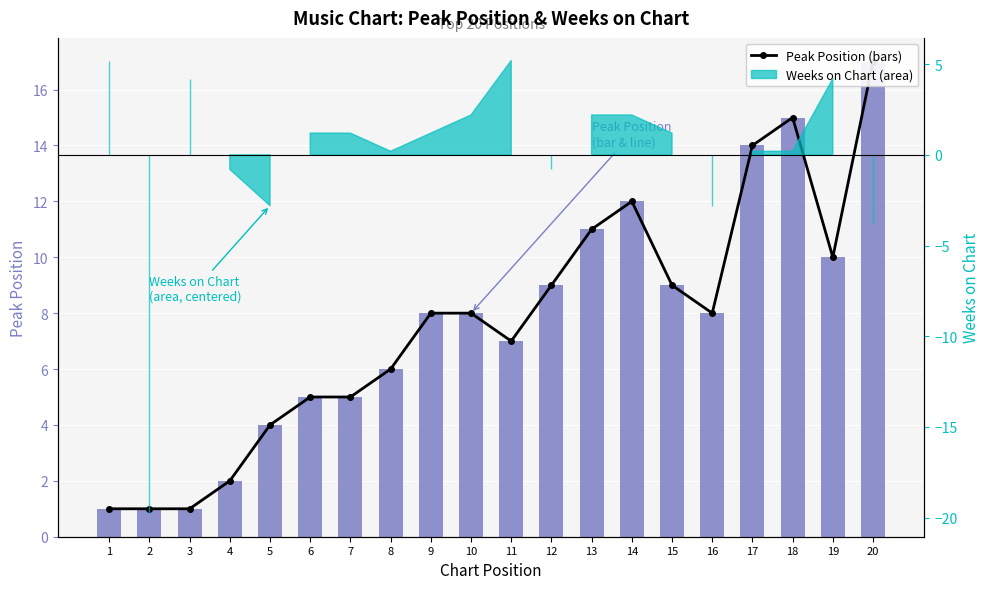

What is the difference between the second highest and minimum values in the Peak Position (line) series?

14